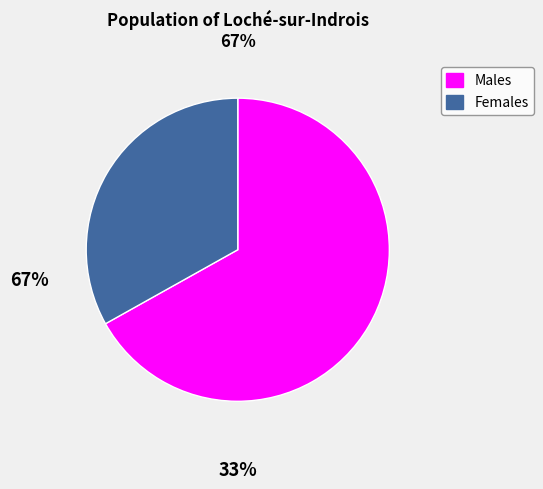

Which category has the smallest portion of the pie?

Females